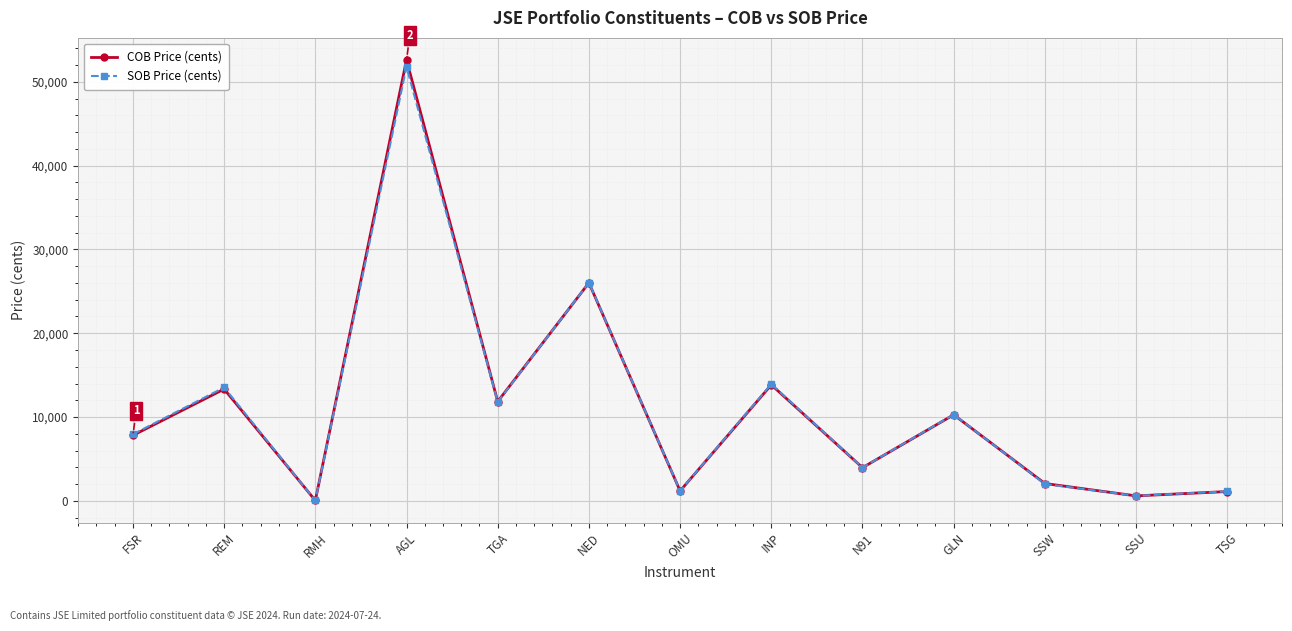

At which category is the sum across all series the highest?

AGL